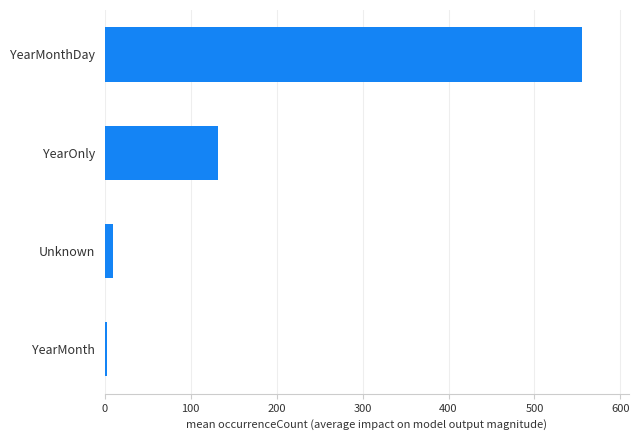

Reading bottom to top, list all the values displayed in this chart.

2.4	9.3	131.8	554.8